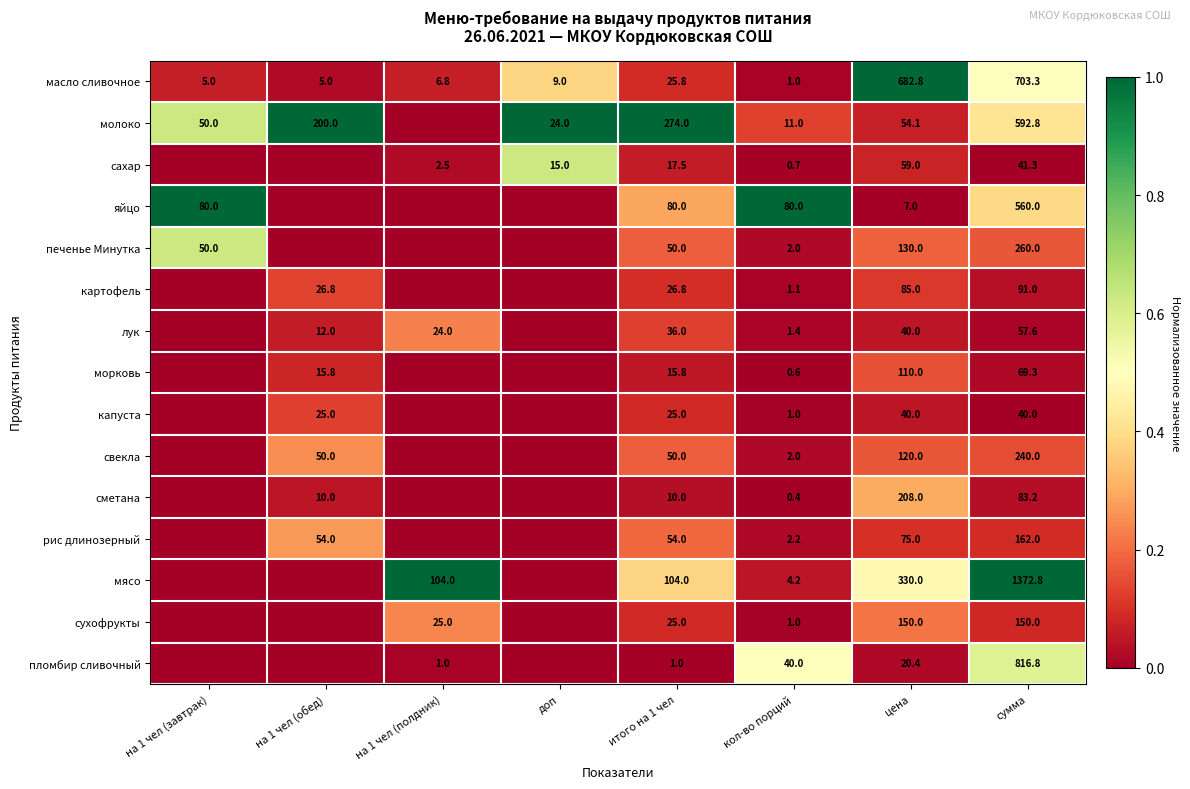

True or false: масло сливочное has a value of 1.0 at кол-во порций.

True